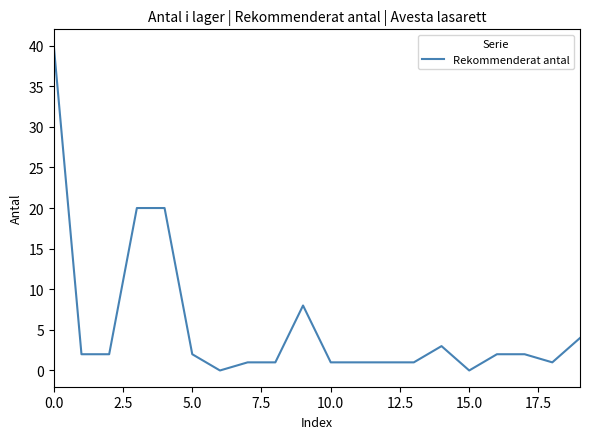

What is the difference between the maximum and minimum values?

40